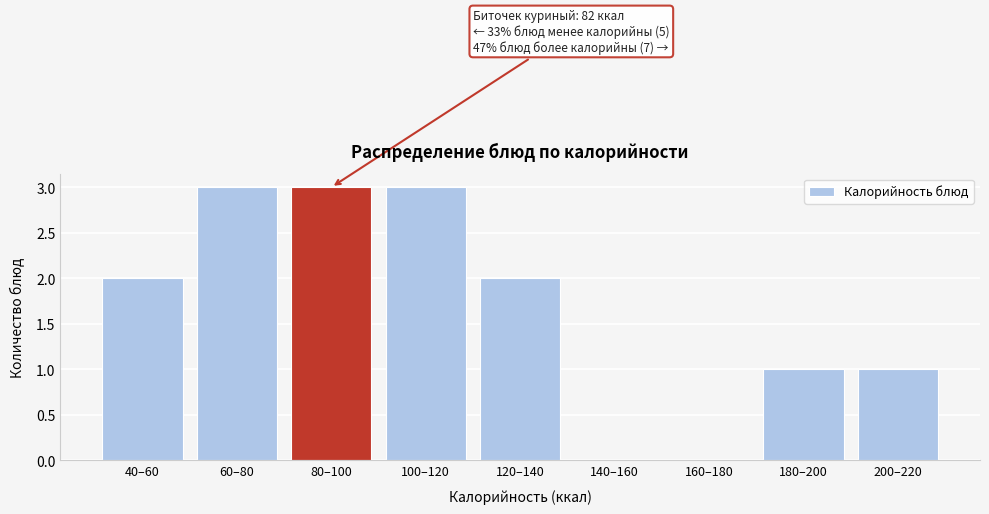

Approximately how many times larger is the value at 200–220 compared to 120–140?

0.5